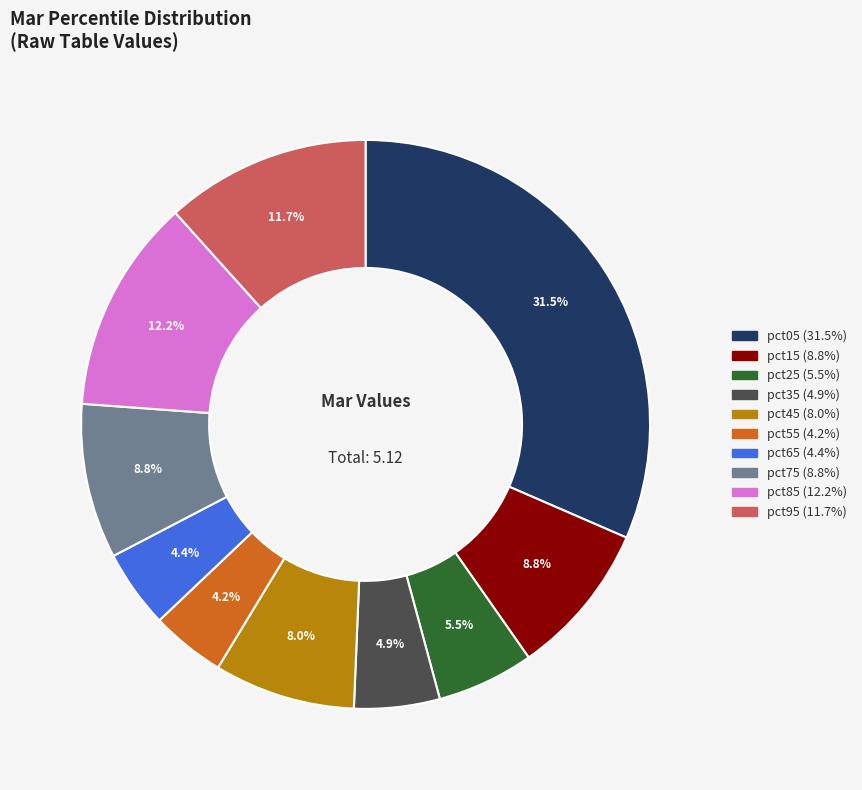

What percentage is the pct95 slice, to the nearest percent?

12%